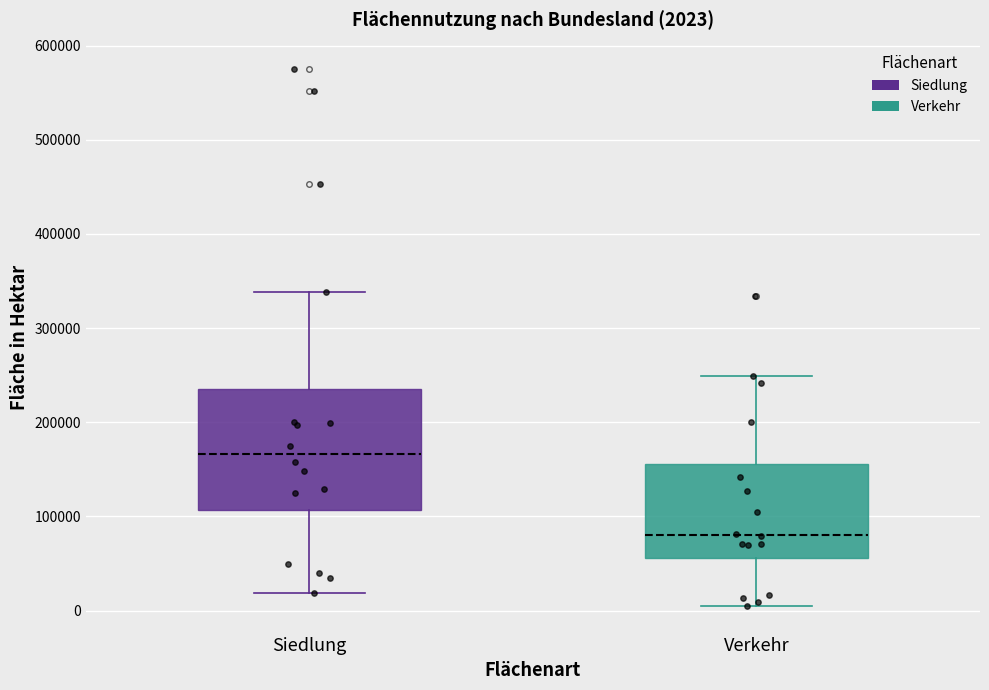

Which box has the lowest median line?

Verkehr